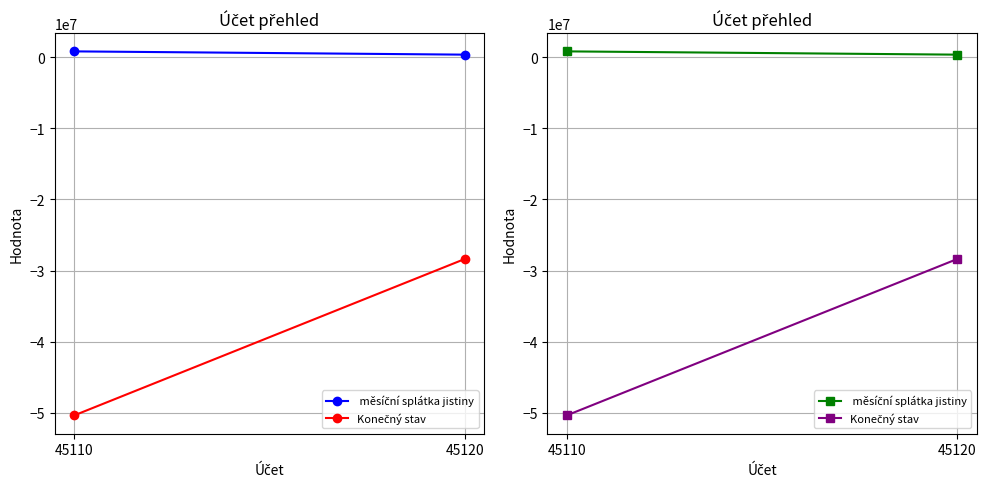

What is the sum of all Konečný stav values?

-78760380.6